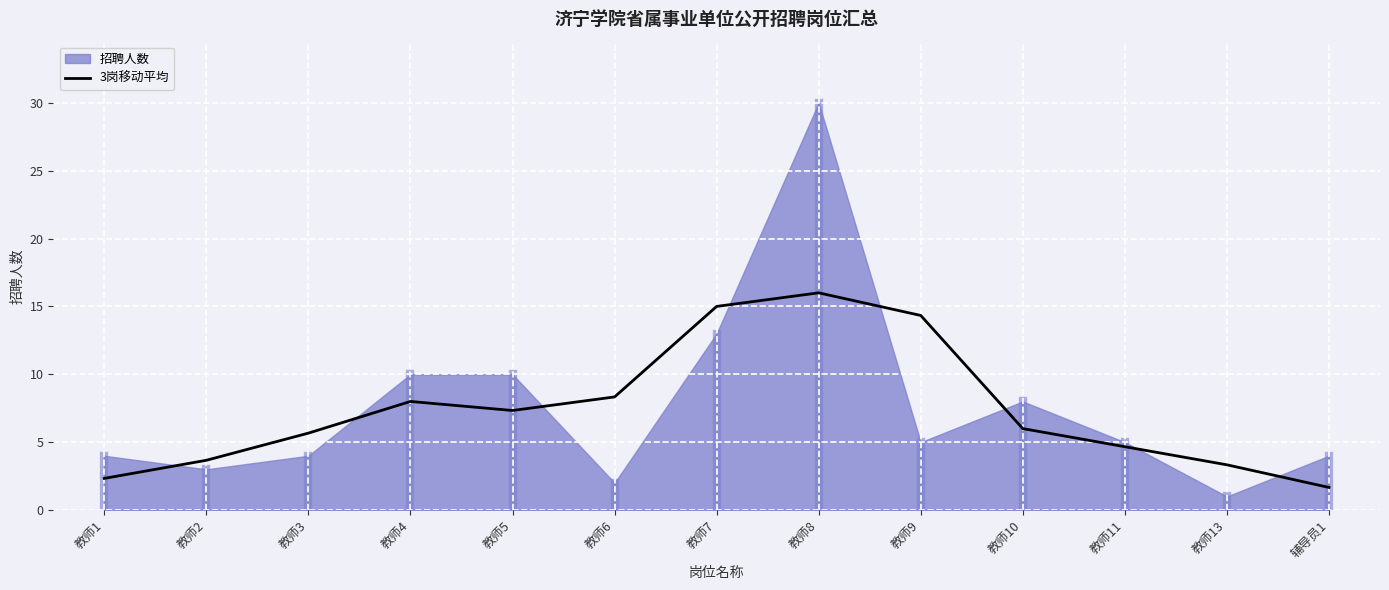

Is it true that 3岗移动平均 equals 10.4 at 教师10?

False